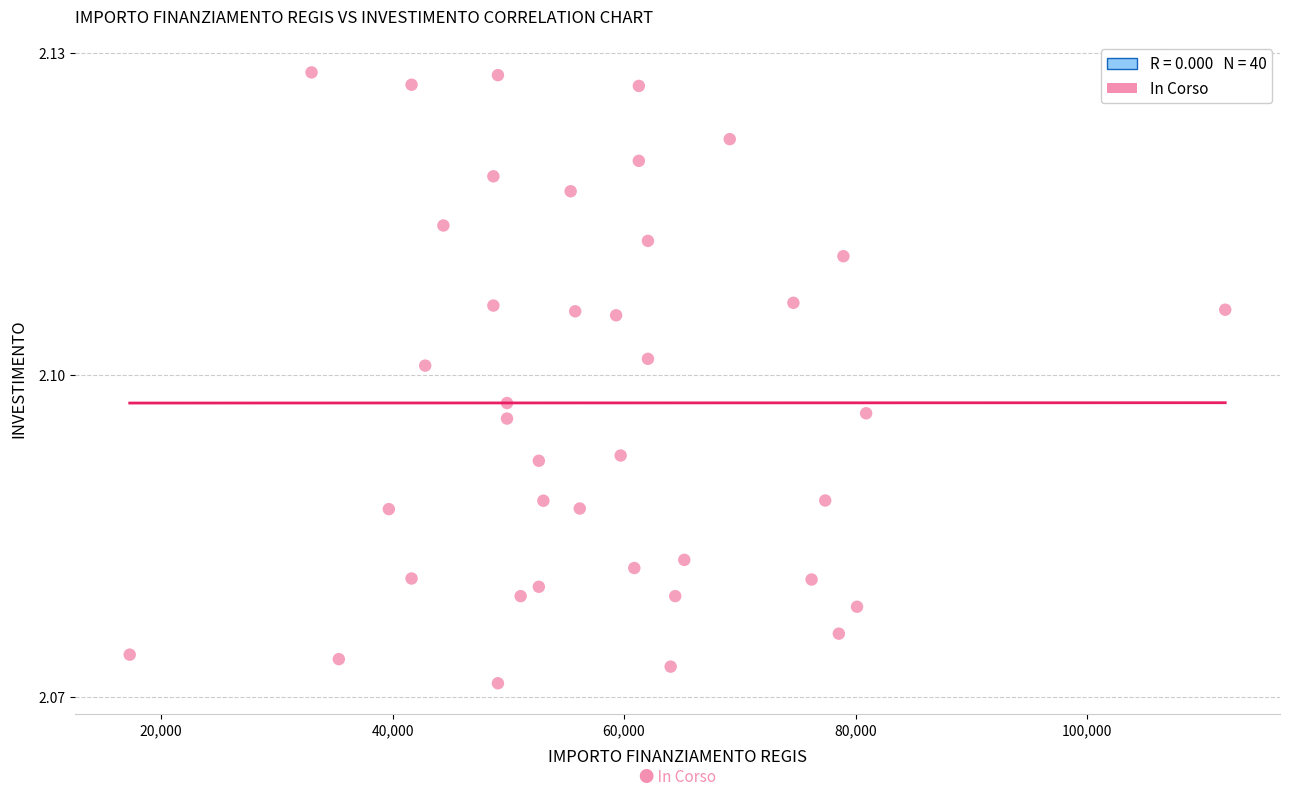

What is the range of X values (max minus min)?

94665.7